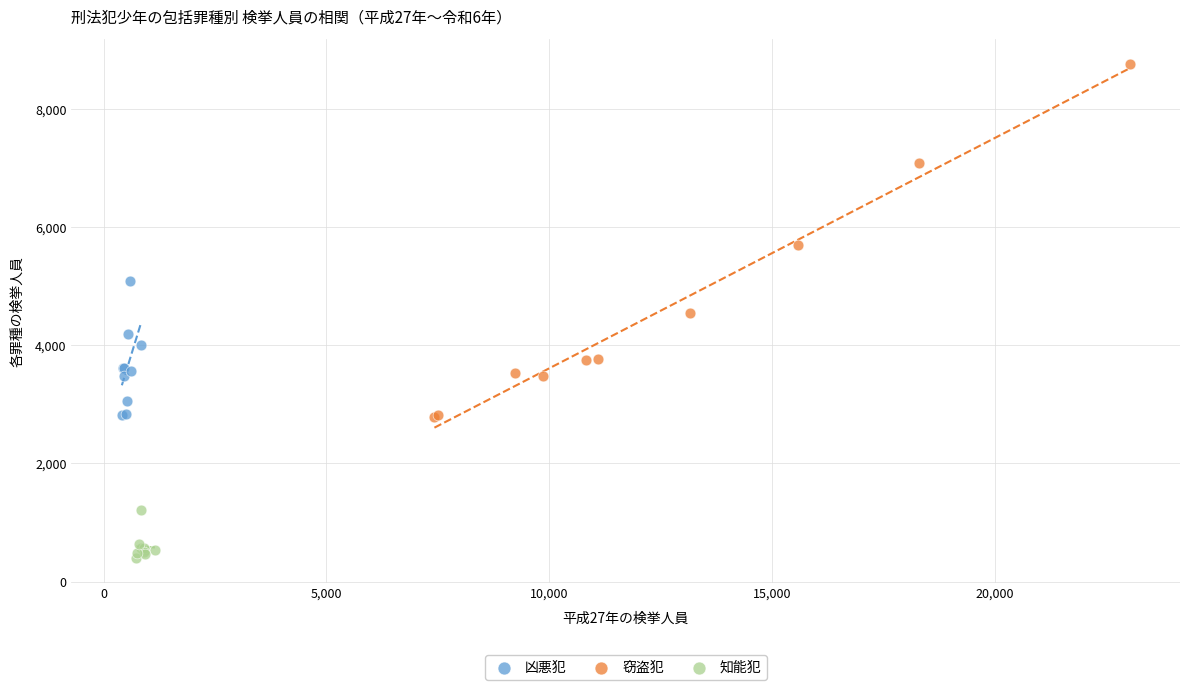

Which series has the largest Y range (max minus min)?

窃盗犯